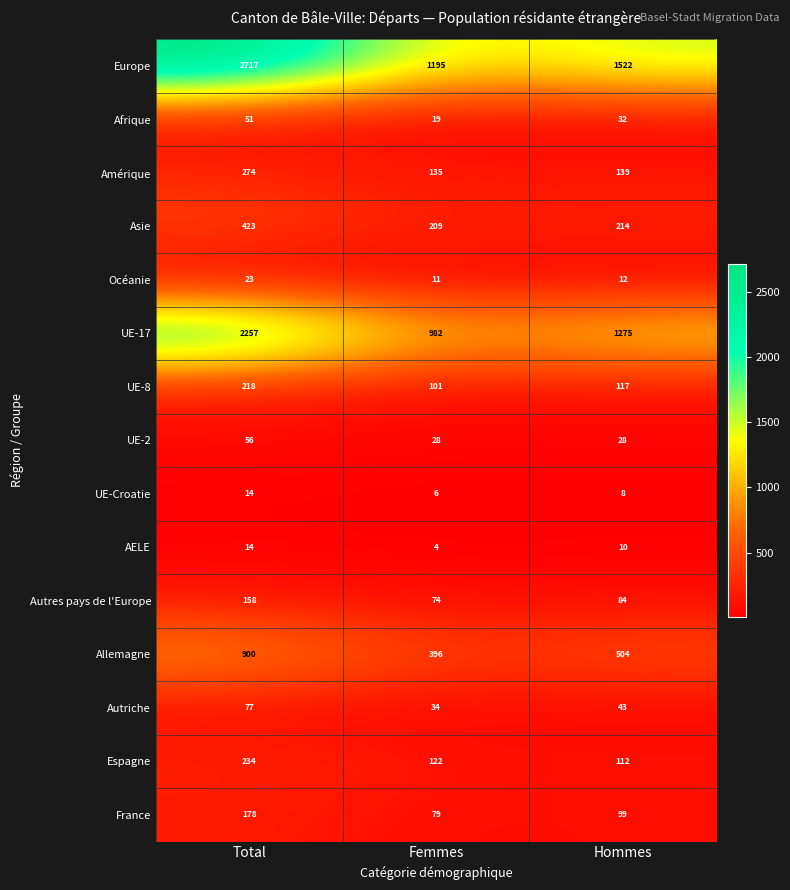

What is the difference between the maximum and minimum values in the Autriche series?

43